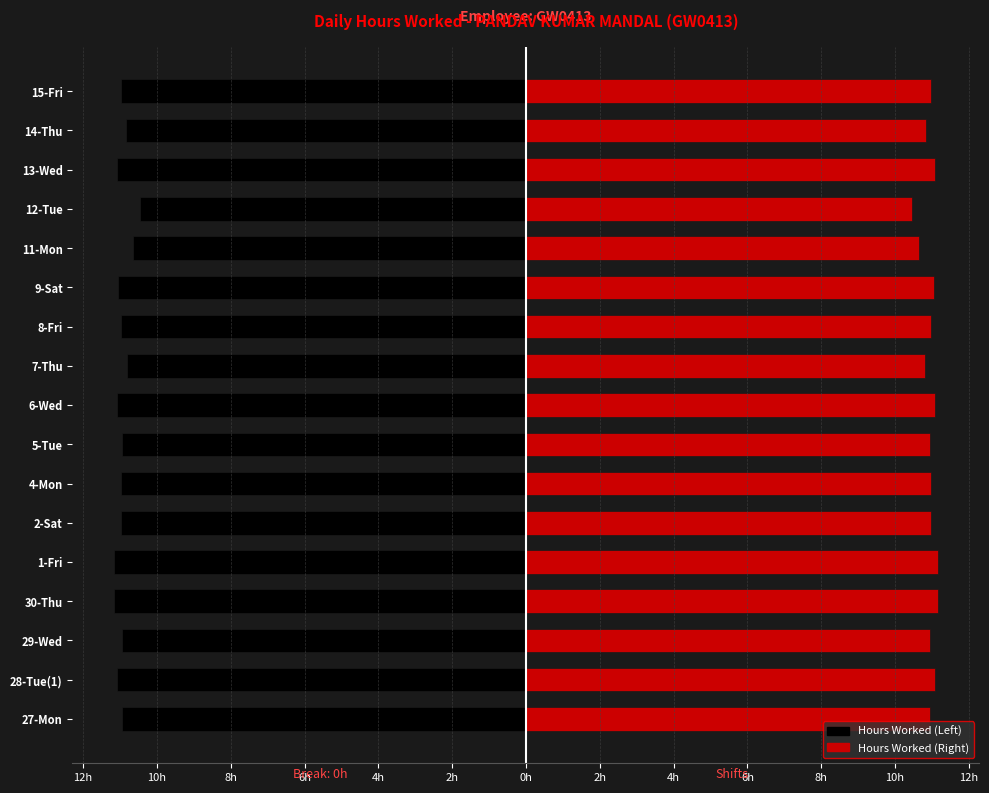

Reading left to right, what are all the values shown in this chart?

Hours Worked (Left): -10.9	-11.1	-10.9	-11.2	-11.2	-11.0	-11.0	-10.9	-11.1	-10.8	-11.0	-11.1	-10.7	-10.5	-11.1	-10.8	-11.0
Hours Worked (Right): 10.9	11.1	10.9	11.2	11.2	11.0	11.0	10.9	11.1	10.8	11.0	11.1	10.7	10.5	11.1	10.8	11.0